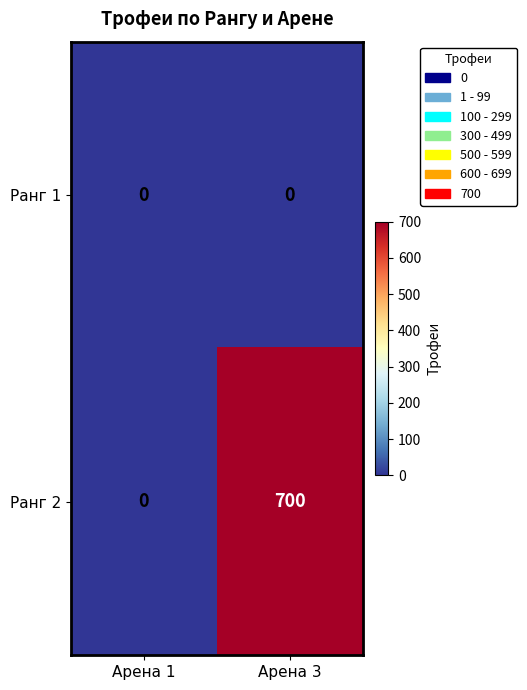

Count the number of categories in the chart.

2